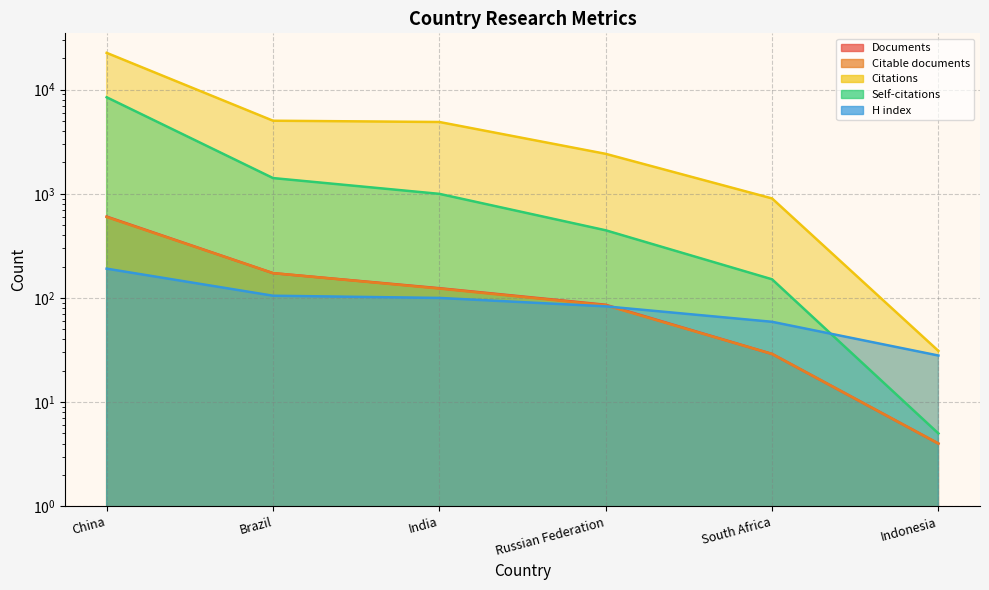

At which label is Citations closest to 11279?

Brazil